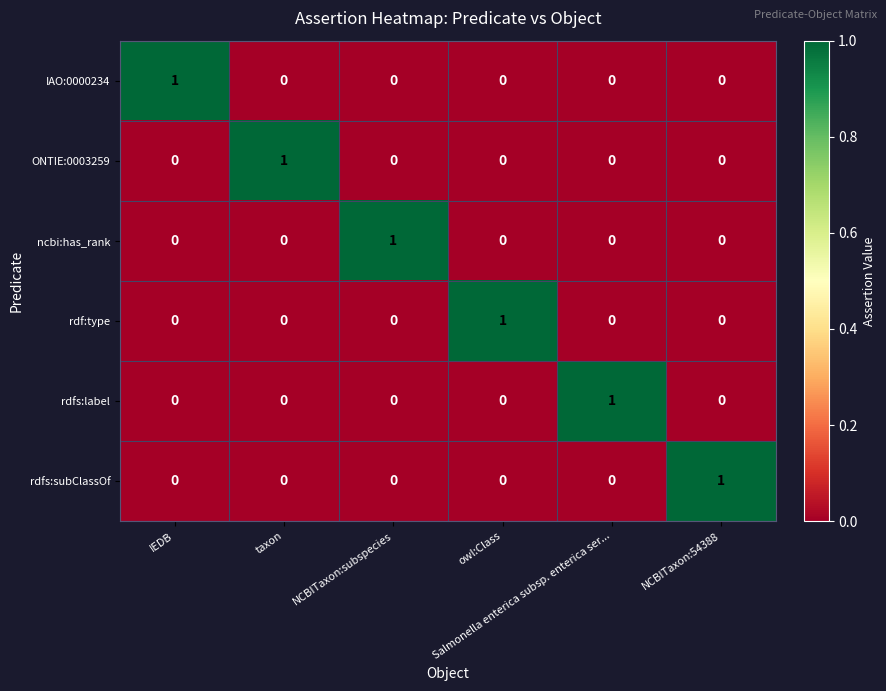

Count the IAO:0000234 values in the range 0 to 1.

6